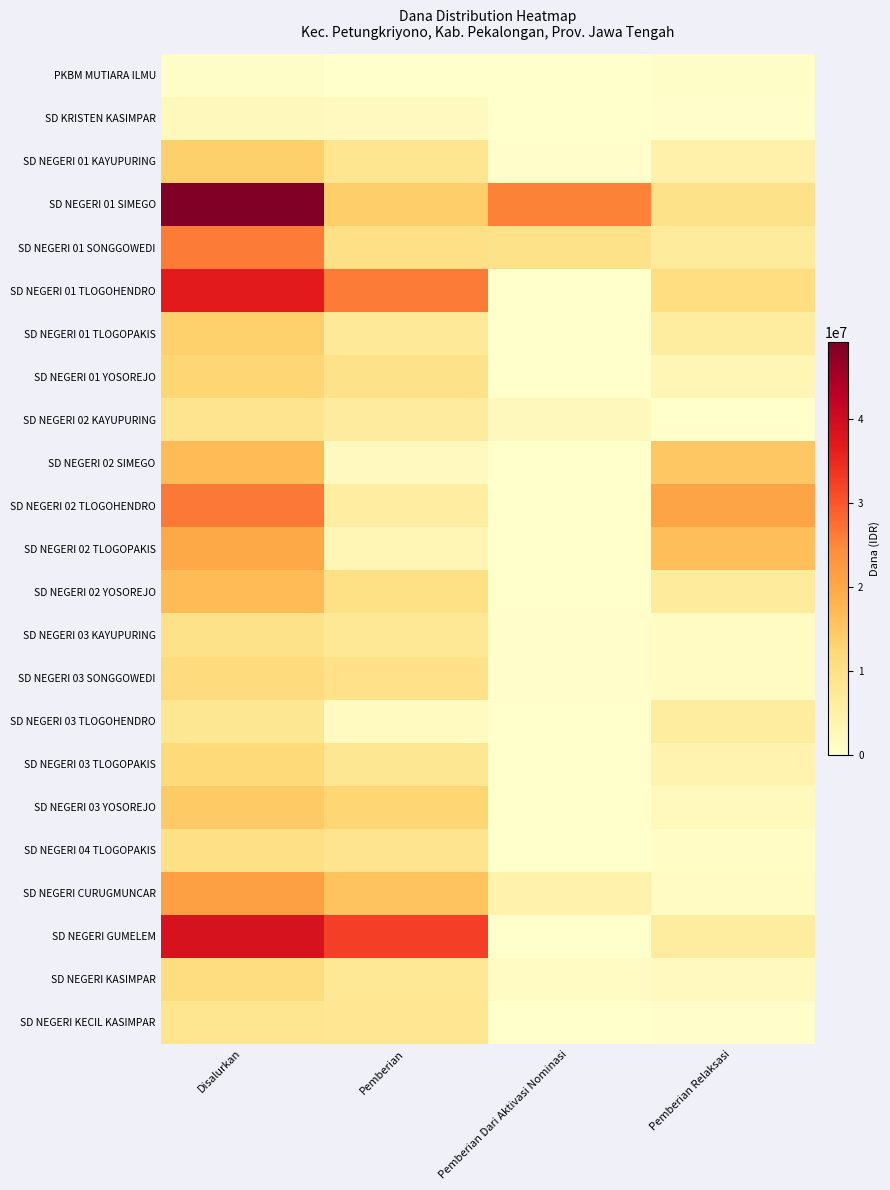

Between Disalurkan and Pemberian Dari Aktivasi Nominasi, which series saw the biggest shift?

SD NEGERI GUMELEM